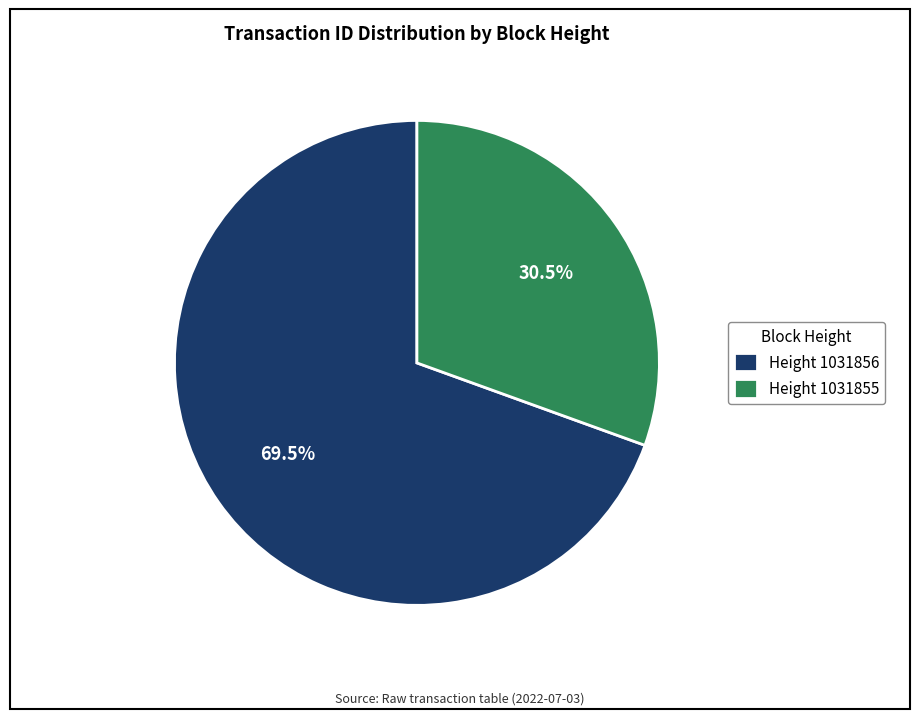

What portion of the pie excludes Height 1031856?

30.5%